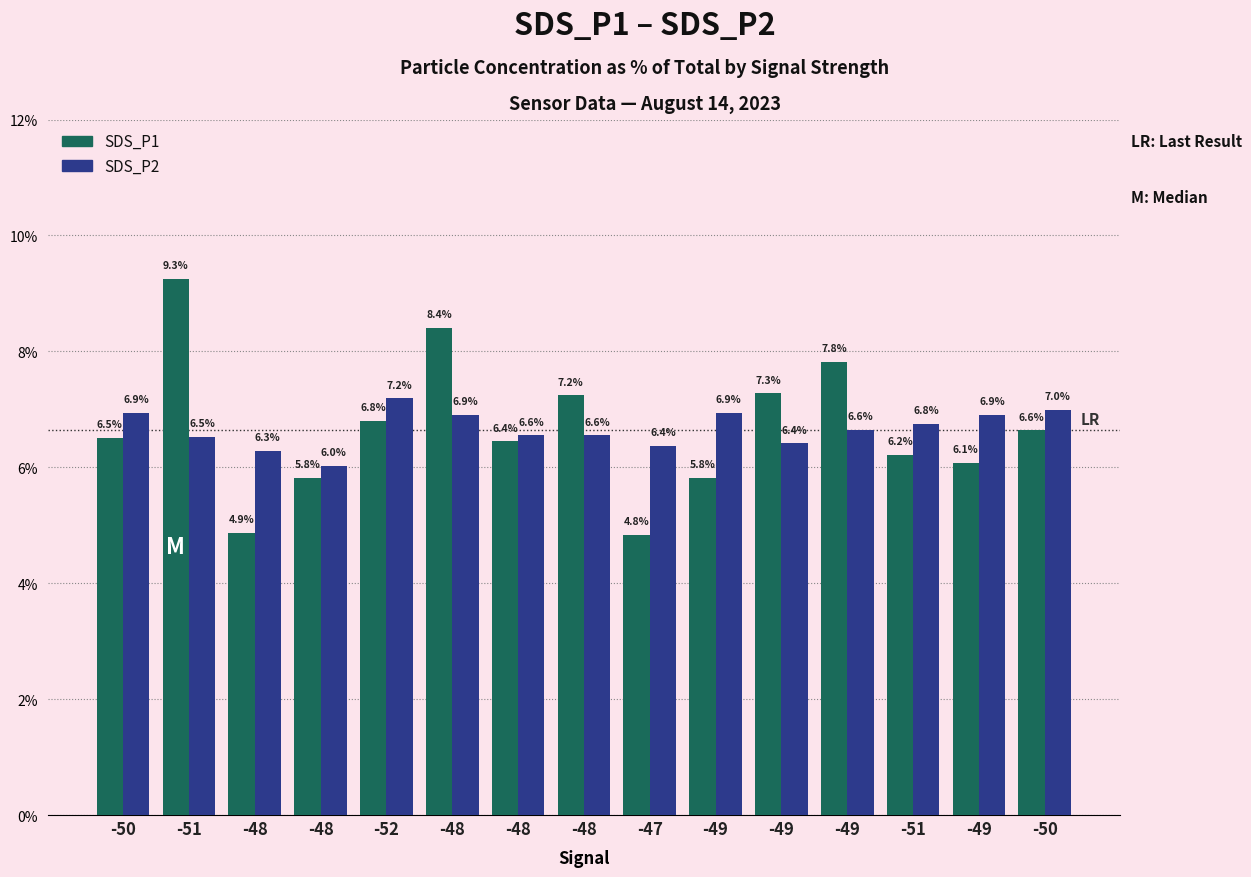

What is the average value of the SDS_P1 series?

6.7